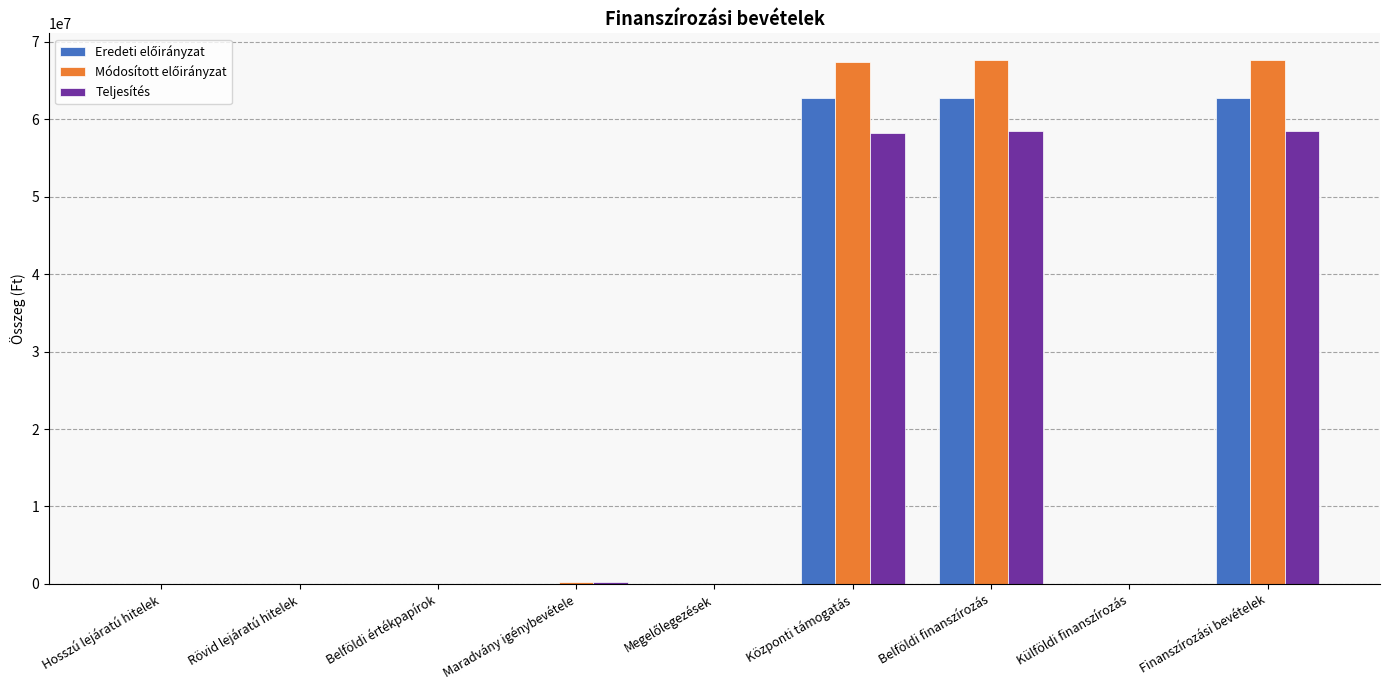

How many groups of bars are there?

9